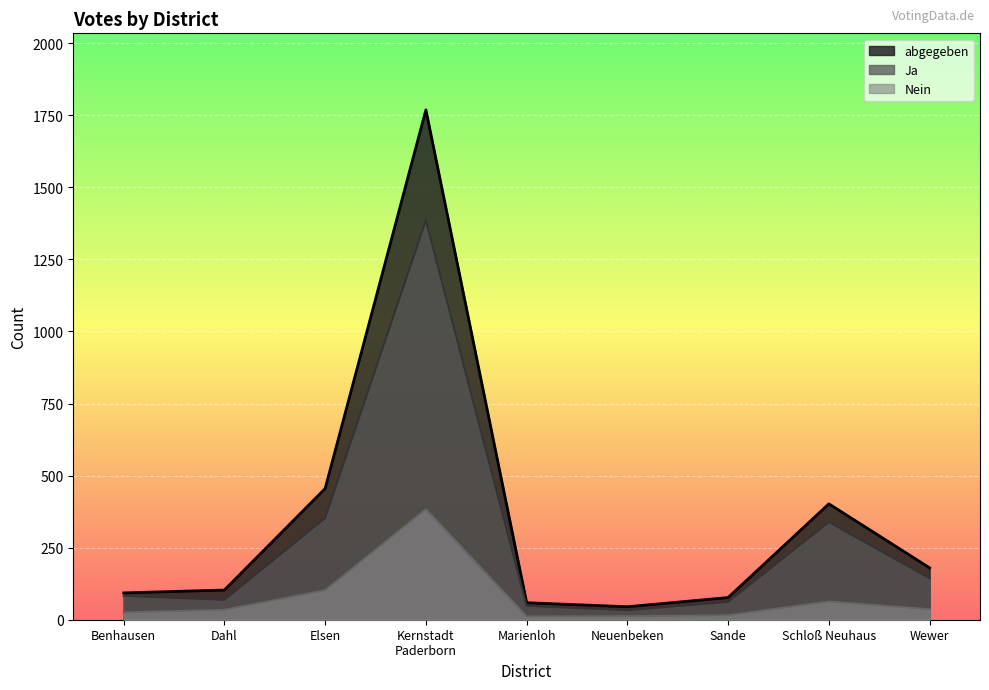

At which category does Ja reach its first local peak?

Kernstadt
Paderborn